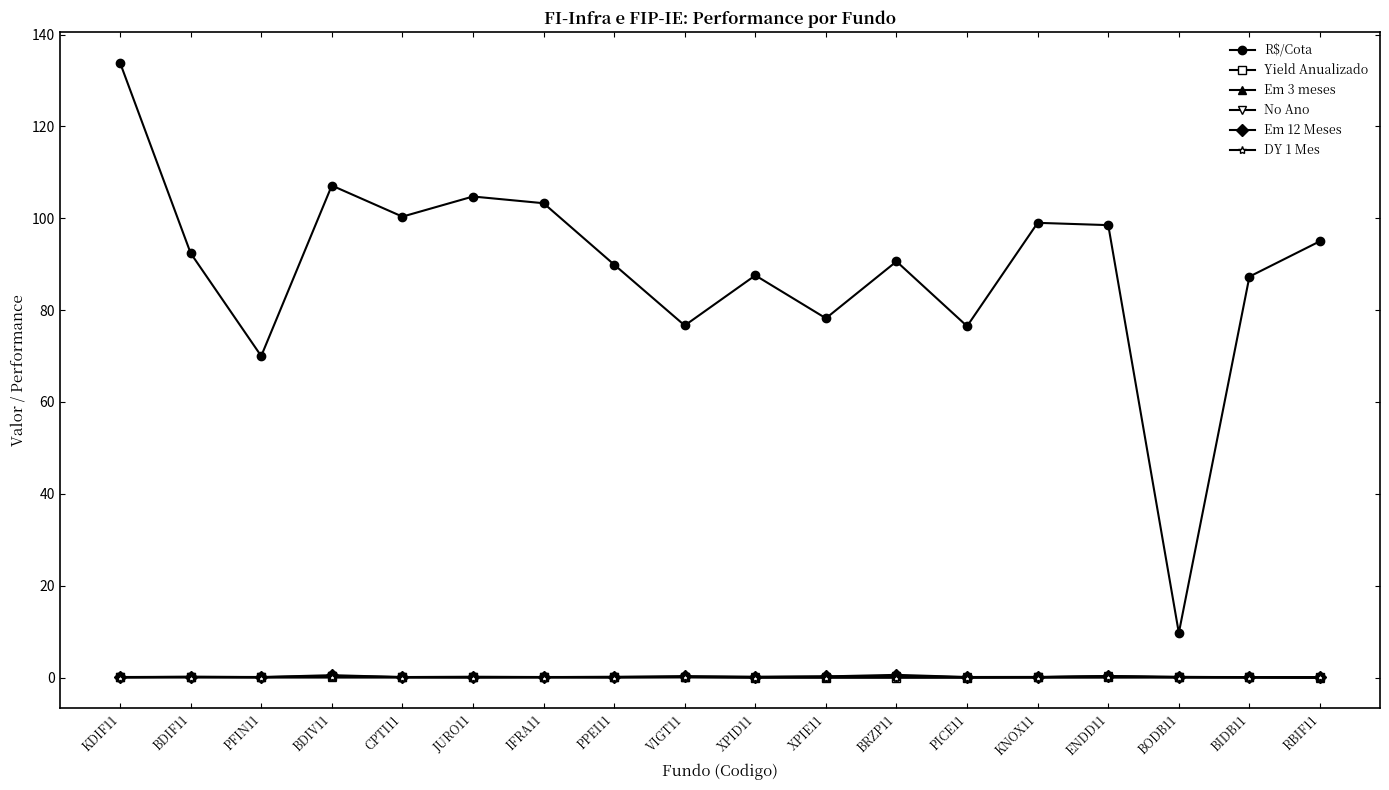

Which series has the largest total across all categories?

R$/Cota